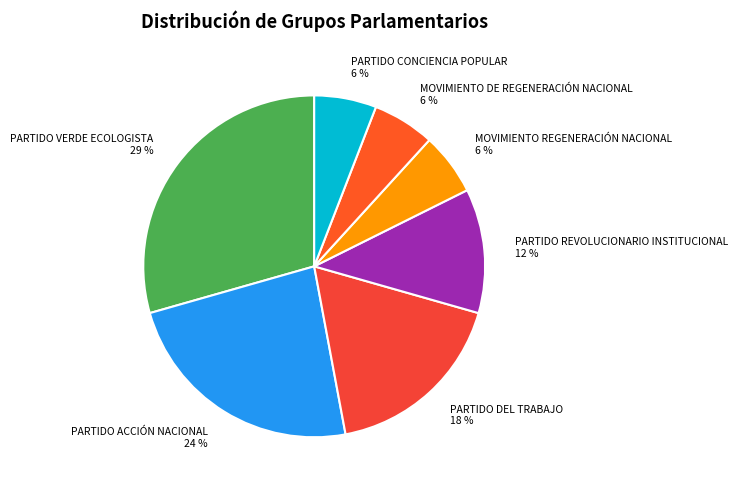

Does any single category account for the majority?

No